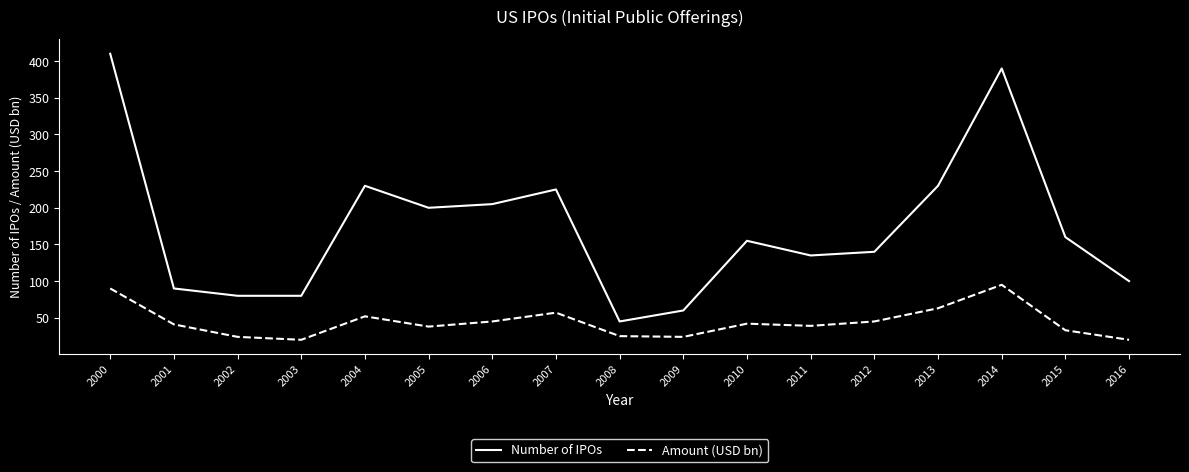

Is it true that Number of IPOs equals 127 at 2004?

False